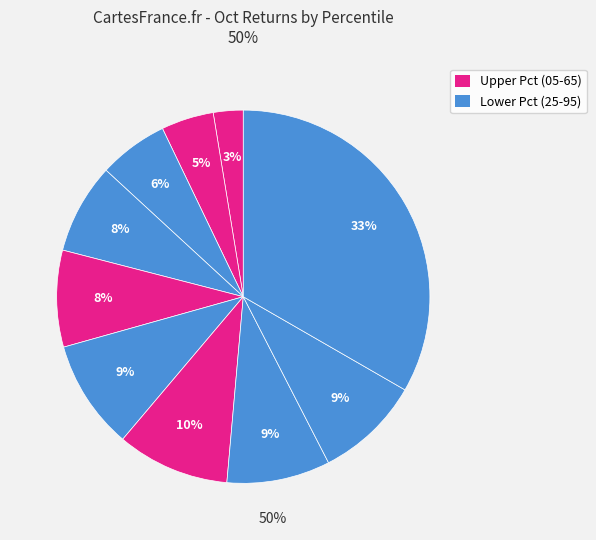

Count the number of slices in the pie.

10